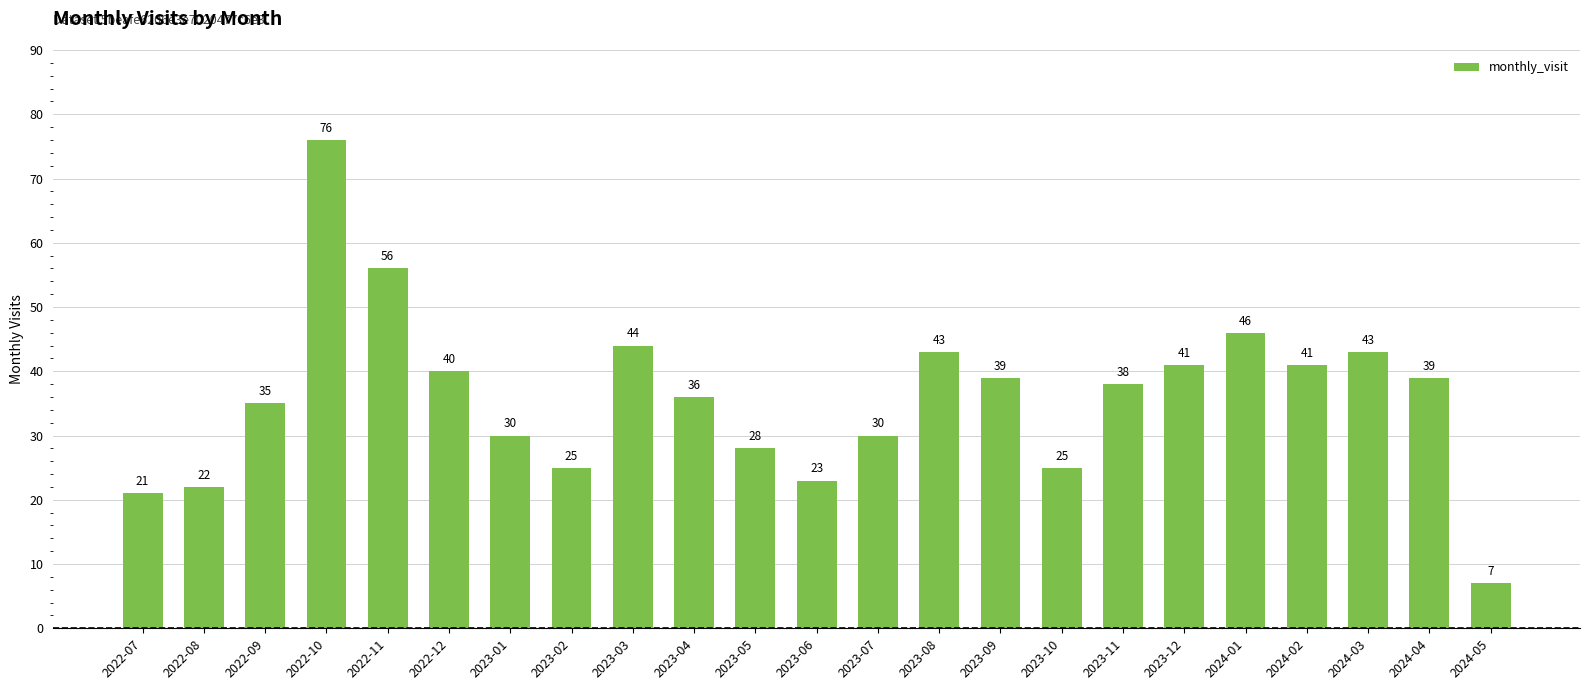

What is the label of the 15th bar from the right?

2023-03